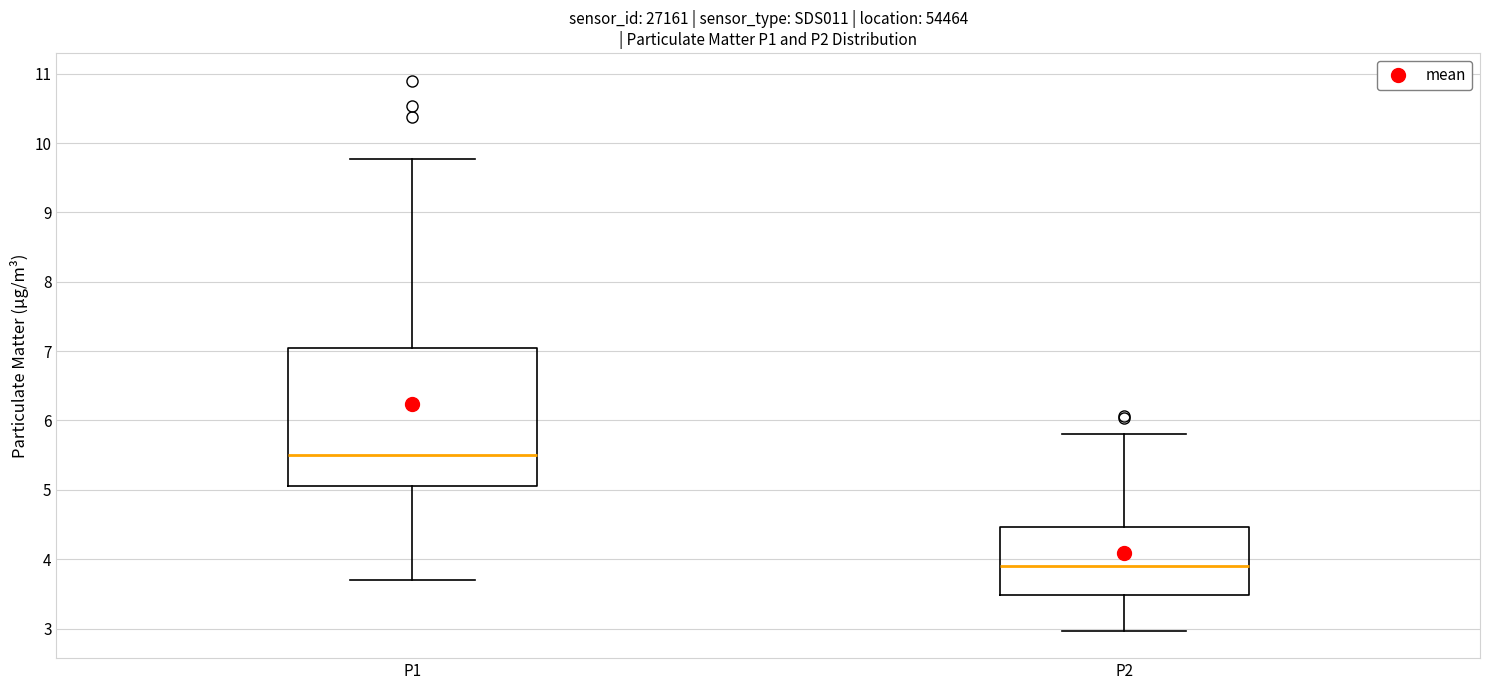

Which box is the tallest, from its lower edge to its upper edge?

P1